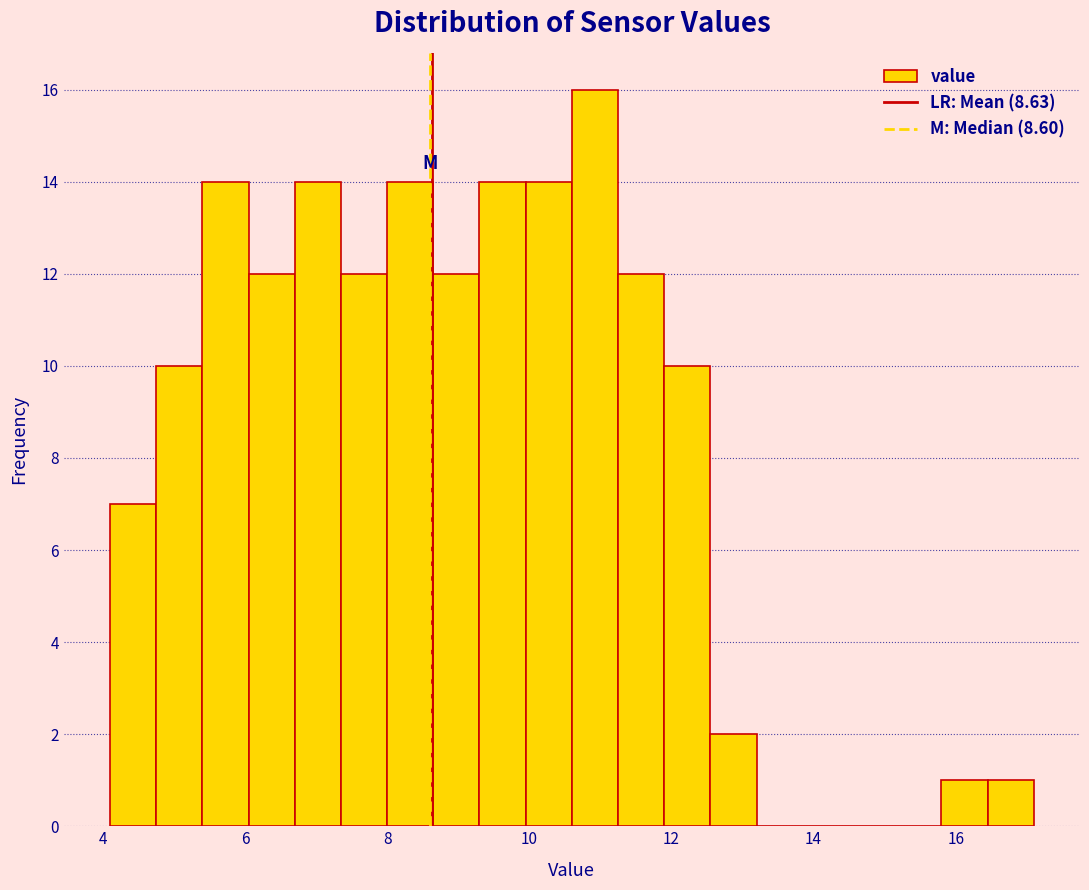

Around what value on the x-axis is the tallest bar? Give the approximate position of its centre, as read against the axis.

11.0